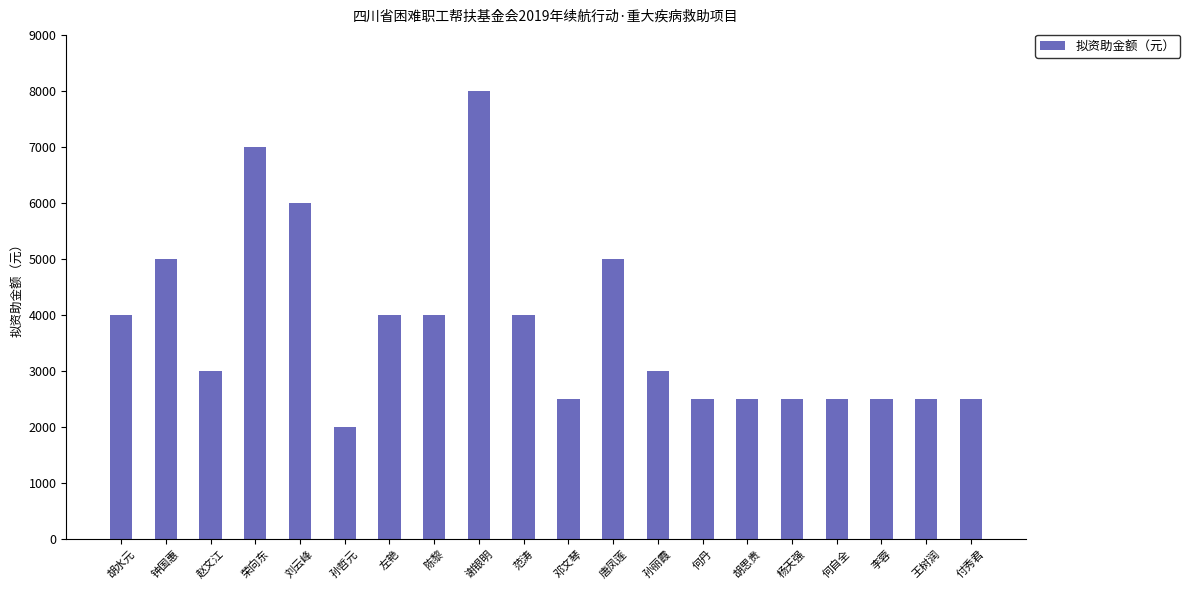

The chart shows a value of 2500 at 胡思贵. True or false?

True